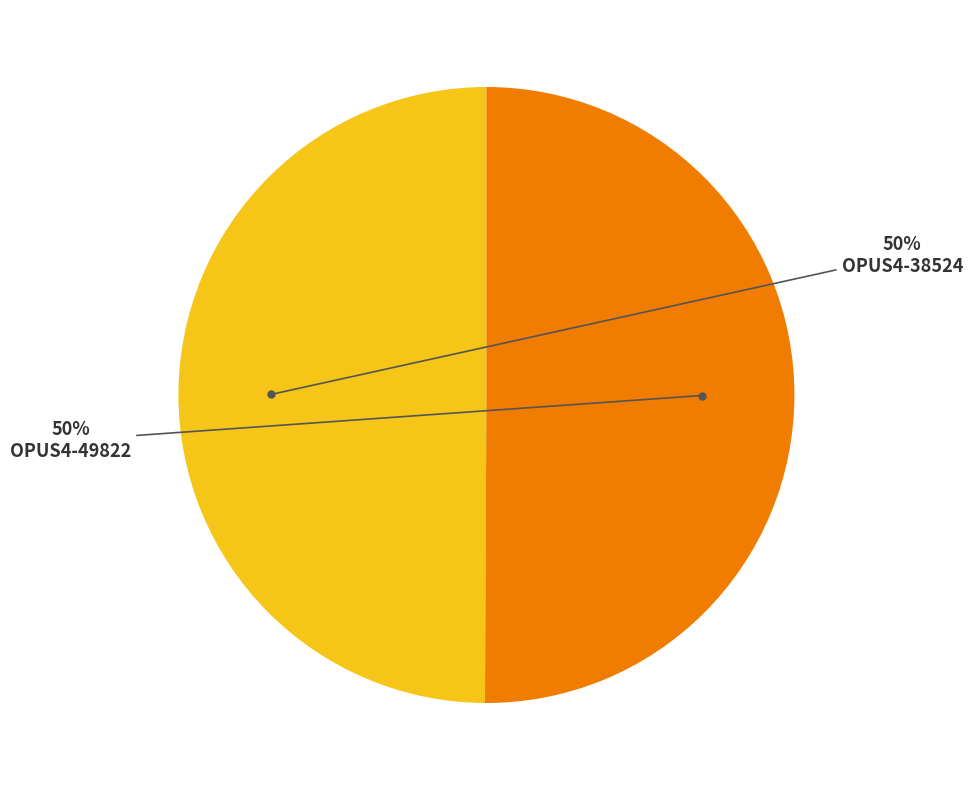

To the nearest percent, what is the average slice percentage?

50%